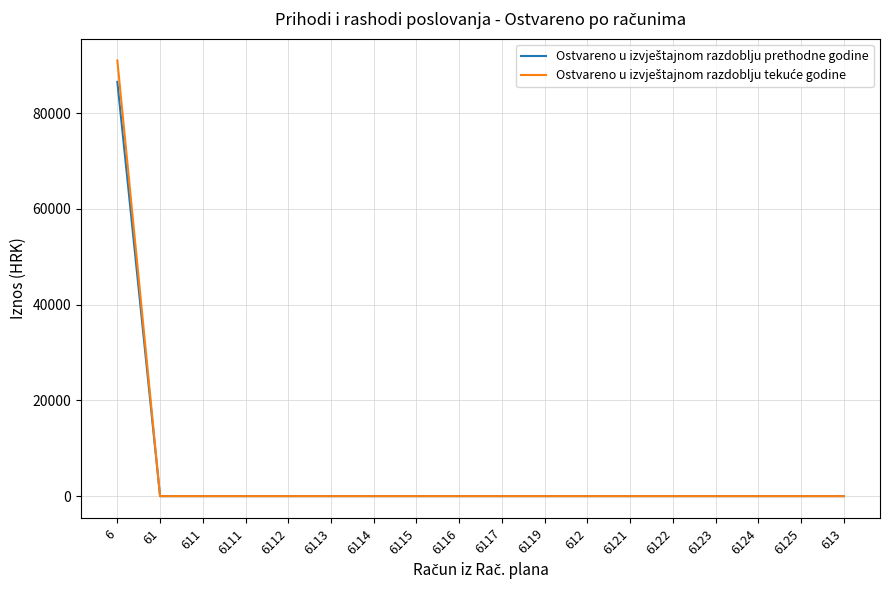

At which category is the sum across all series the highest?

6